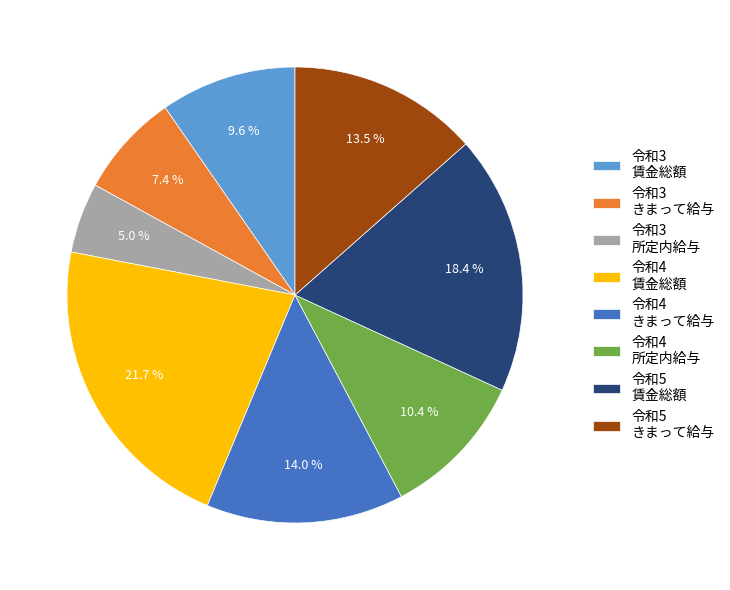

Which slice is the smallest?

令和3 所定内給与